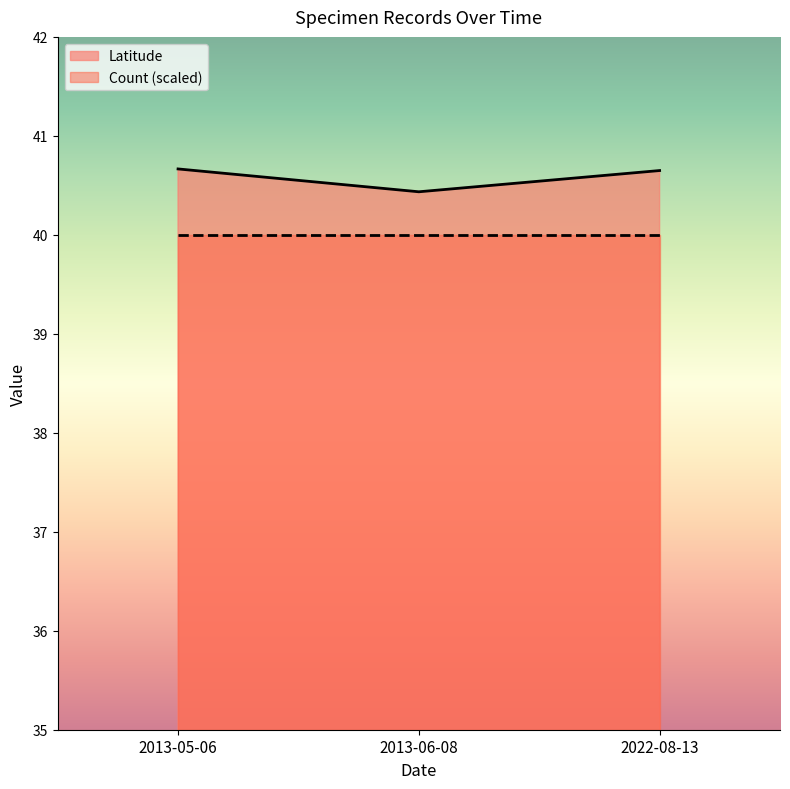

Which has a higher value, 2013-05-06 or 2022-08-13?

2013-05-06